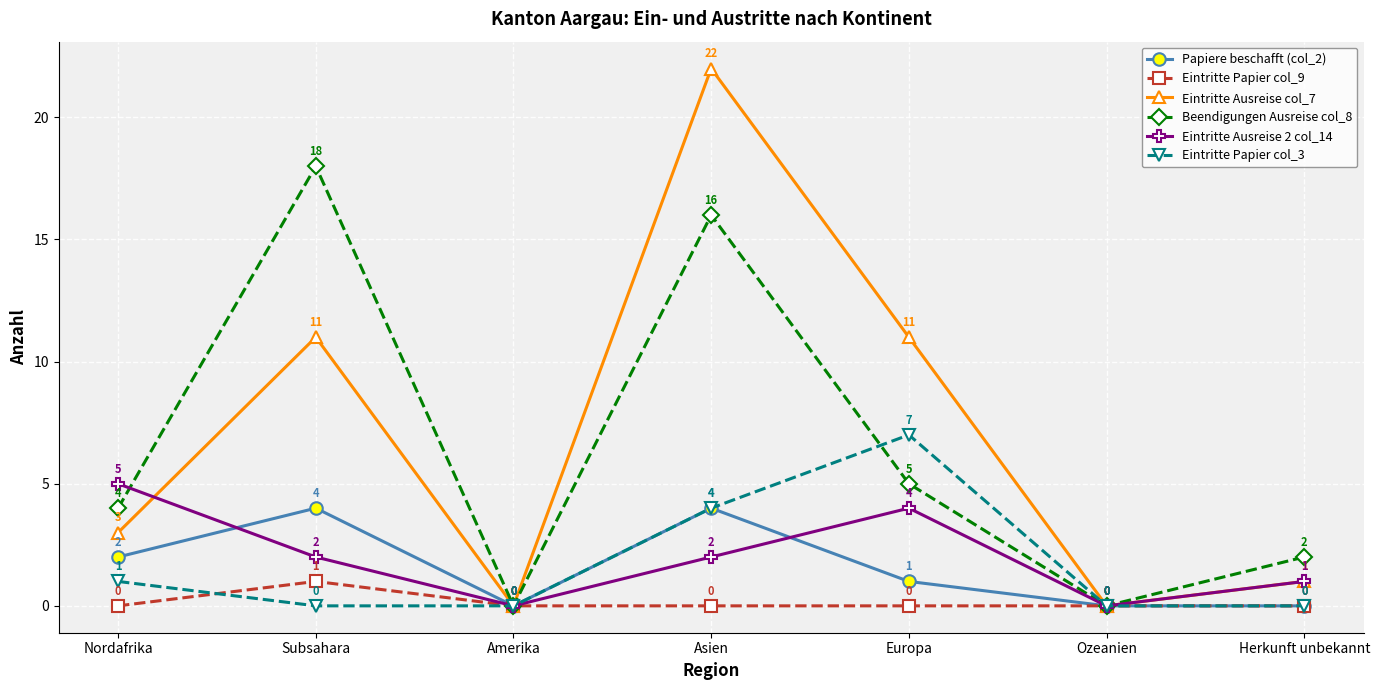

Read the Eintritte Ausreise 2 col_14 value at Europa.

4